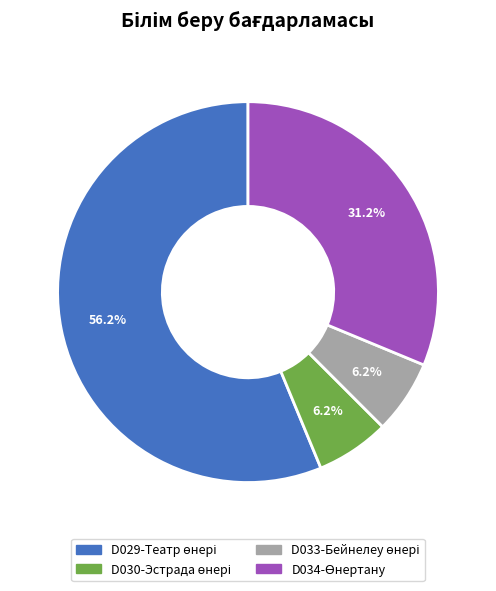

Is there any slice that represents more than half of the pie?

Yes